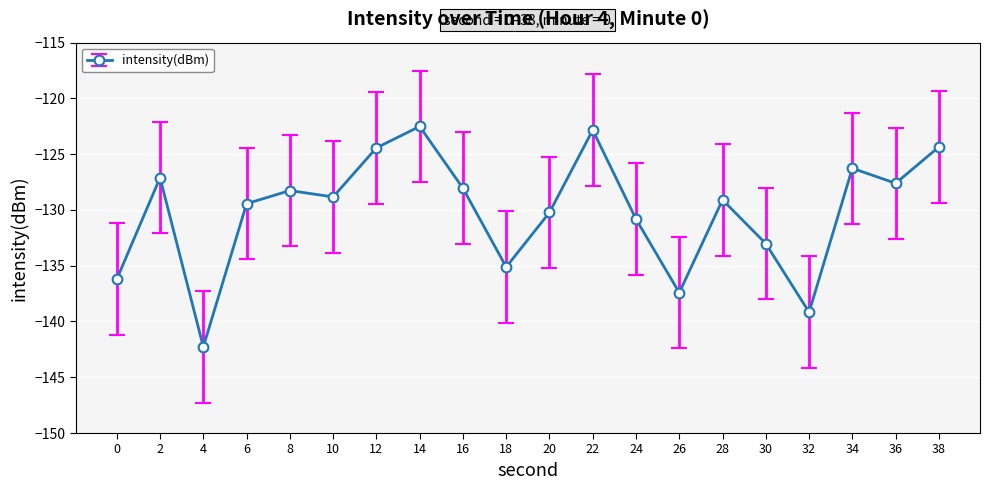

What is the sum of all values?

-2603.1